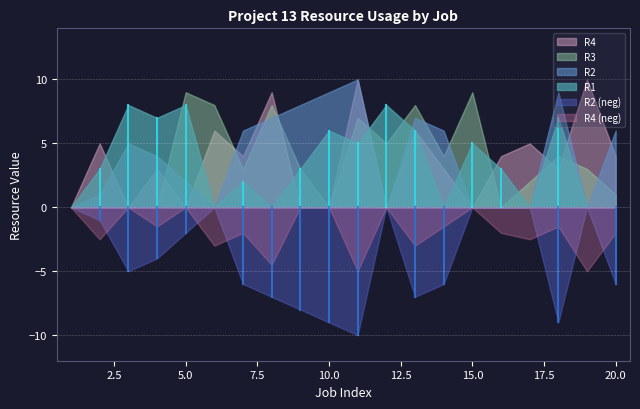

How many times do R3 and R1 cross each other?

8